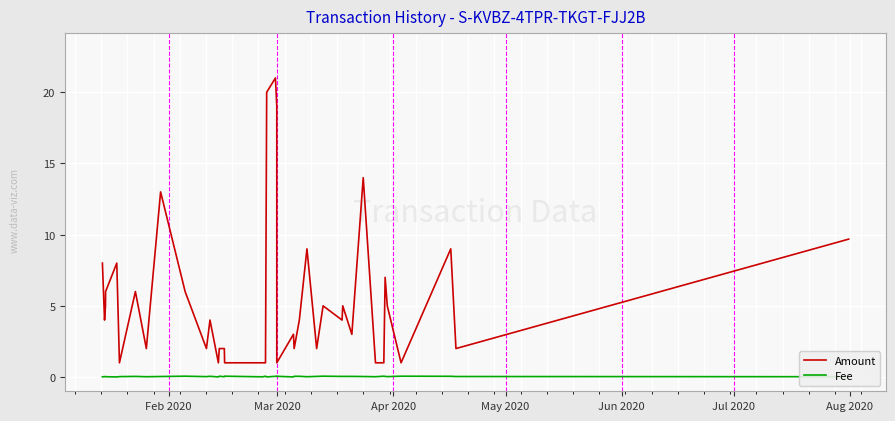

How many interior local peaks does the Amount series have?

12